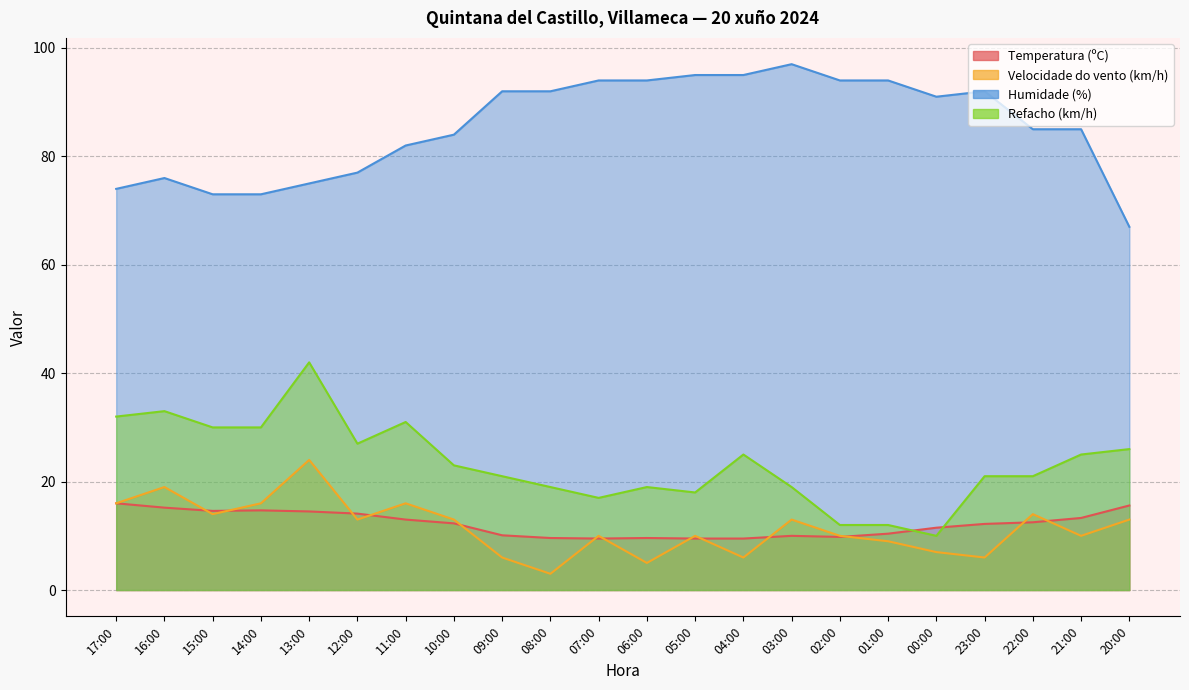

How many lines are shown in the chart?

4